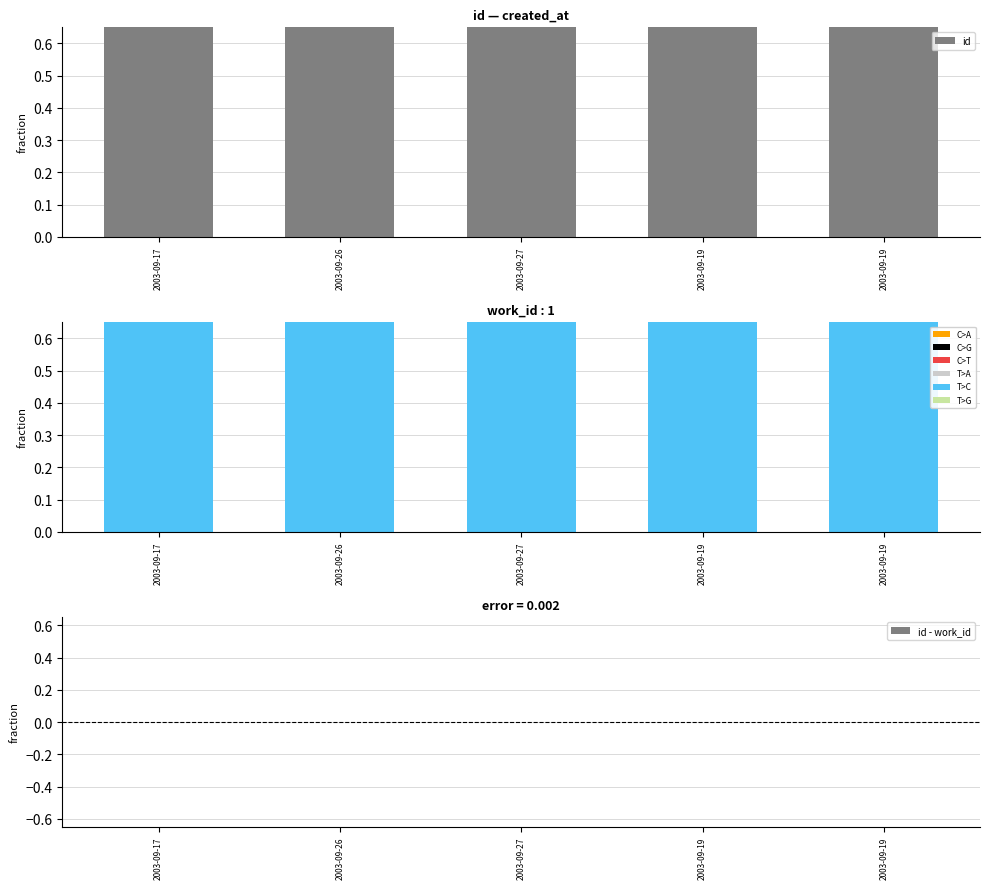

The id - work_id series shows 0.0 at 2003-09-19. True or false?

False